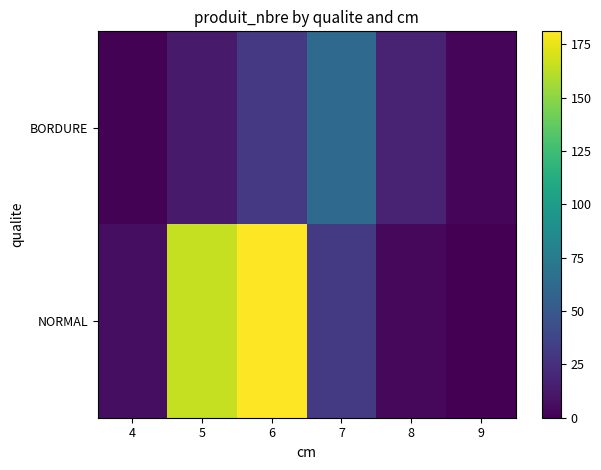

Reading left to right, what are all the values shown in this chart?

BORDURE: 4=1	5=13	6=30	7=62	8=17	9=3
NORMAL: 4=7	5=165	6=181	7=31	8=4	9=0